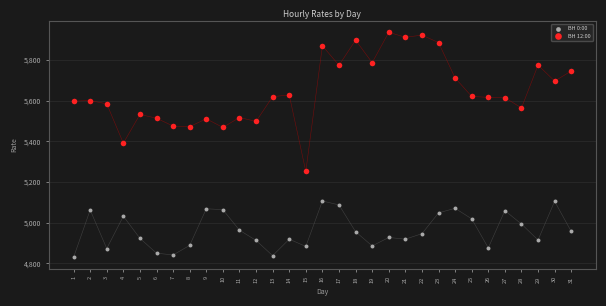

What are all the series names shown in the legend?

ВН 0:00, ВН 12:00